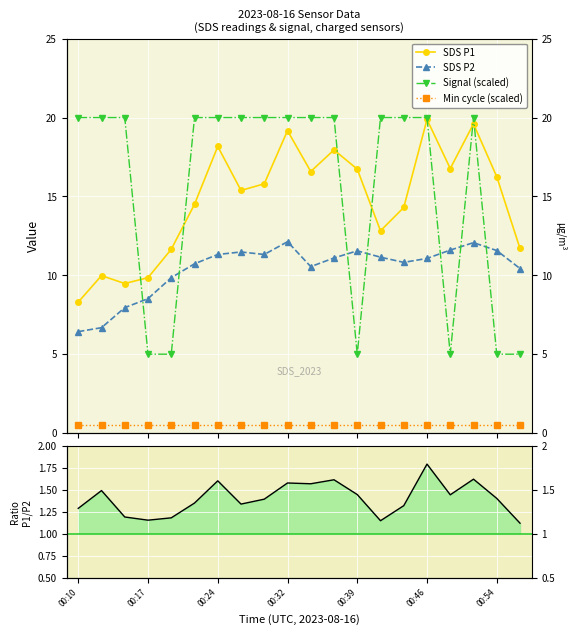

Rank the series by their maximum value, from lowest to highest.

Min cycle (scaled), P1/P2 ratio, SDS P2, SDS P1, Signal (scaled)